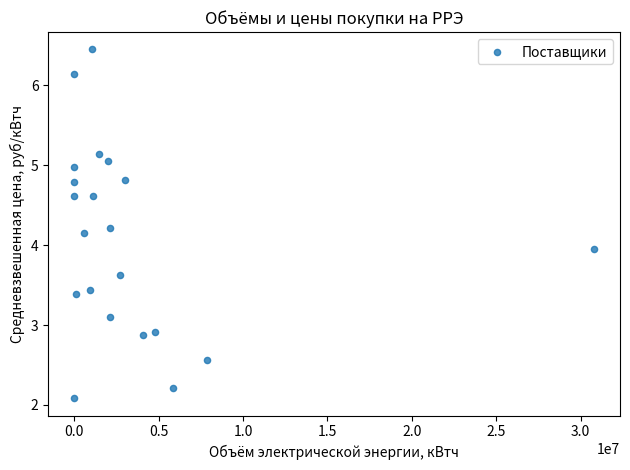

What is the range of X values (max minus min)?

30783472.0